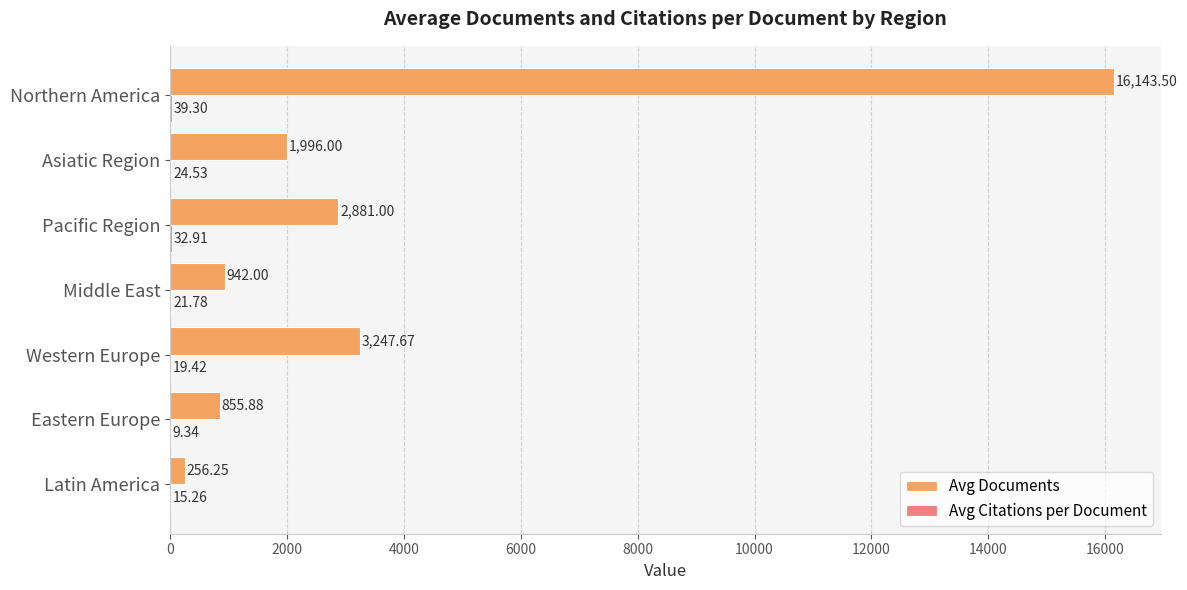

How many data points does each series have?

7